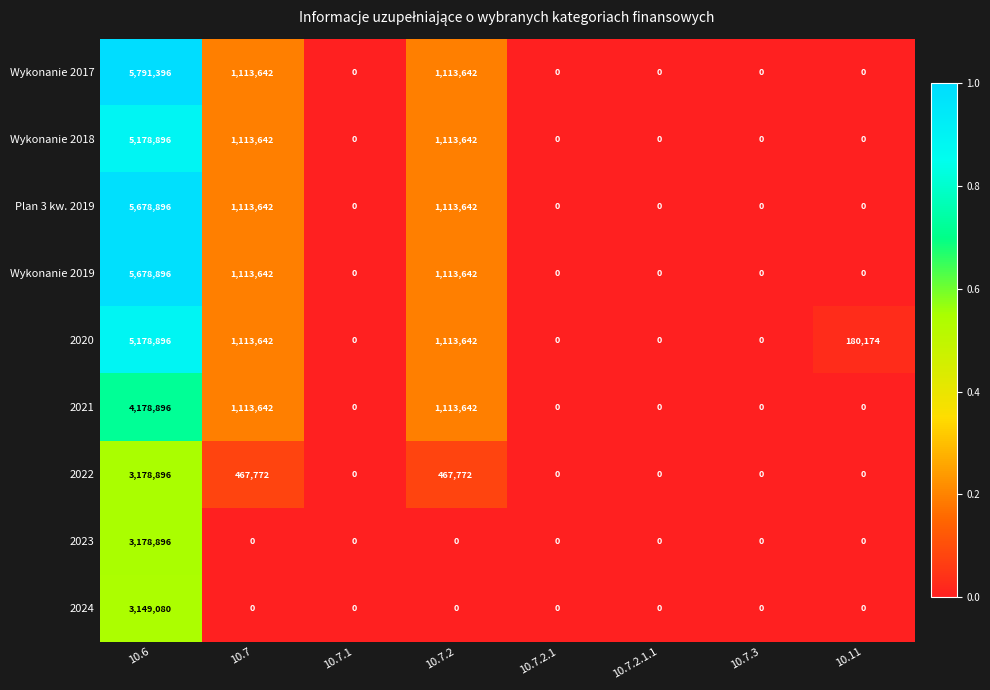

Between 10.6 and 10.7.2, which series saw the biggest shift?

Wykonanie 2017